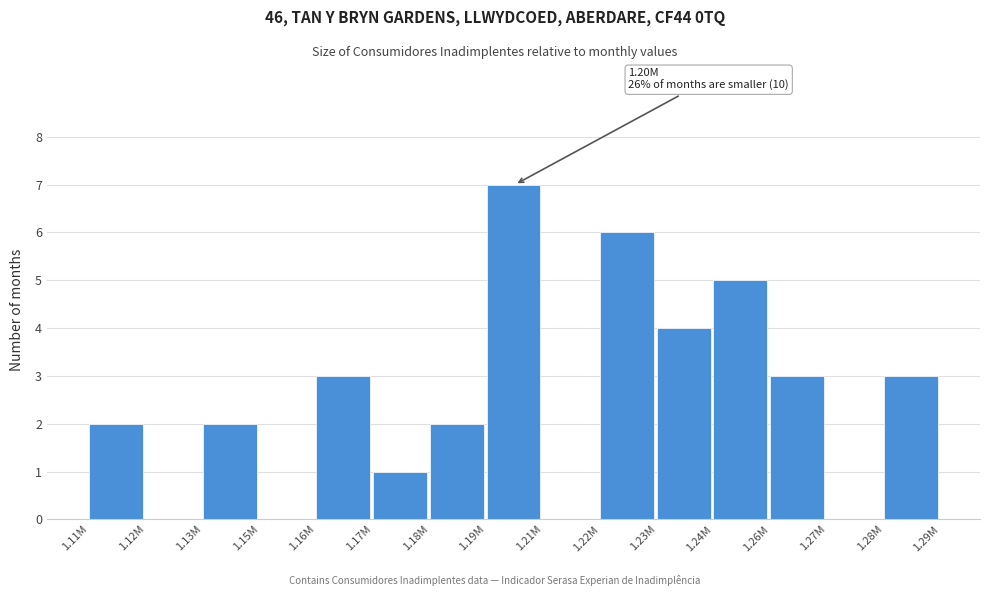

Reading left to right, extract all data points from this chart.

1.11M=2	1.12M=0	1.13M=2	1.15M=0	1.16M=3	1.17M=1	1.18M=2	1.19M=7	1.21M=0	1.22M=6	1.23M=4	1.24M=5	1.26M=3	1.27M=0	1.28M=3